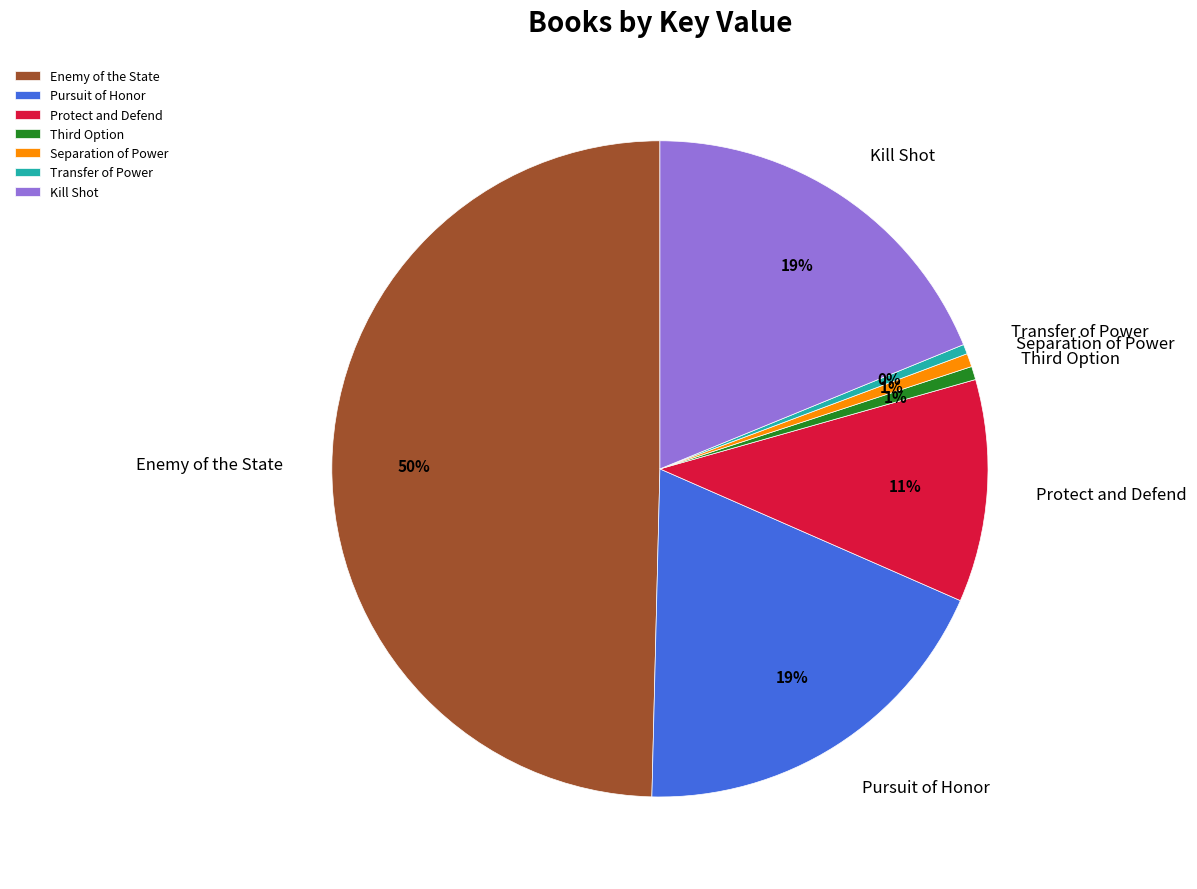

Count the number of slices in the pie.

7